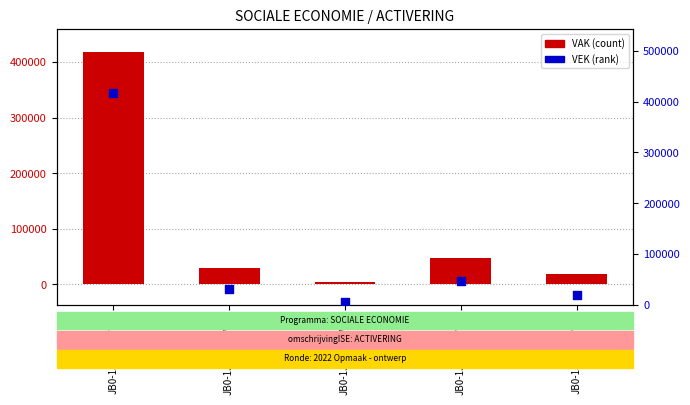

Which series has the largest total across all categories?

VAK